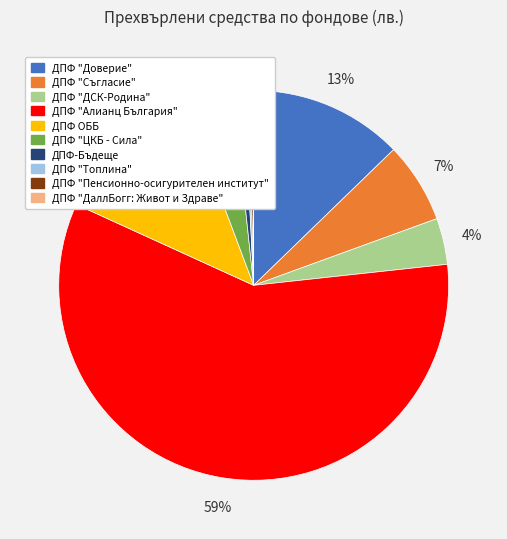

To the nearest percent, what is the average slice percentage?

10%